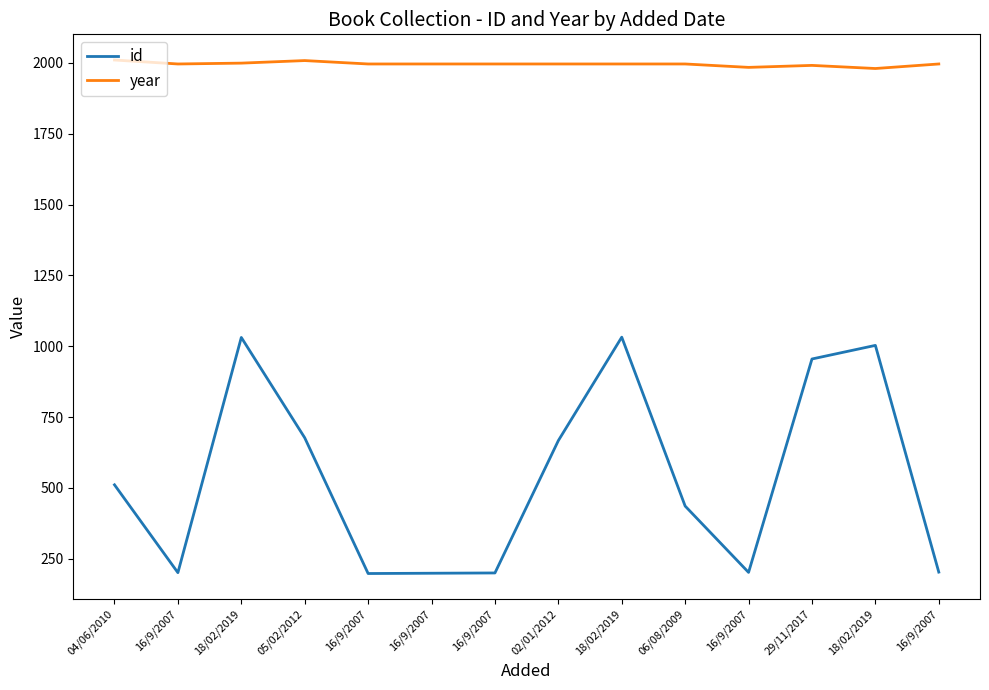

Reading left to right, transcribe all the data shown in this chart.

id: 04/06/2010=511	16/9/2007=201	18/02/2019=1031	05/02/2012=677	16/9/2007=198	16/9/2007=199	16/9/2007=200	02/01/2012=667	18/02/2019=1032	06/08/2009=436	16/9/2007=202	29/11/2017=955	18/02/2019=1003	16/9/2007=203
year: 04/06/2010=2010	16/9/2007=1996	18/02/2019=1999	05/02/2012=2008	16/9/2007=1996	16/9/2007=1996	16/9/2007=1996	02/01/2012=1996	18/02/2019=1996	06/08/2009=1996	16/9/2007=1984	29/11/2017=1991	18/02/2019=1980	16/9/2007=1996